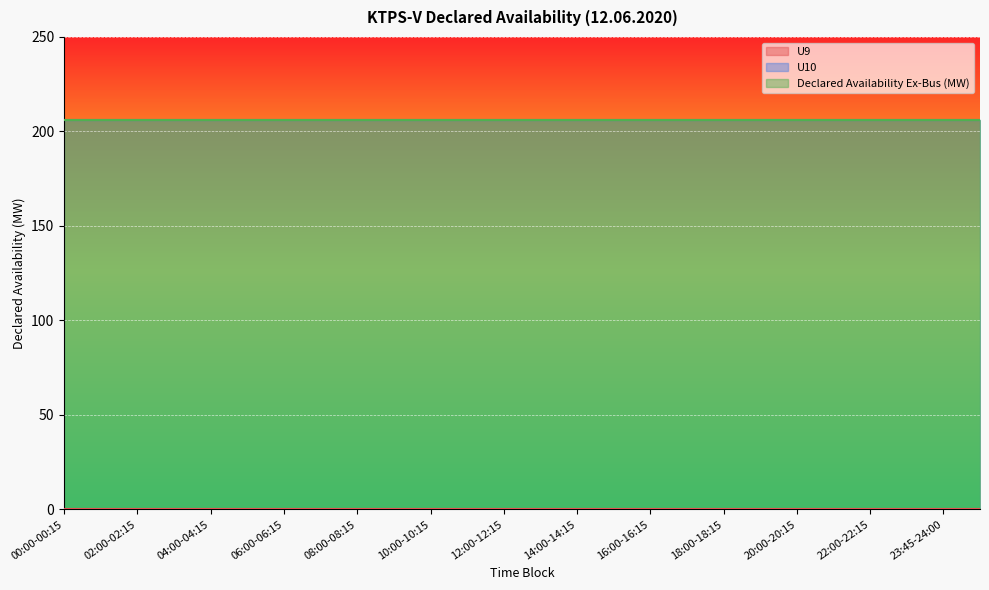

Which series has the largest range (max minus min)?

U9